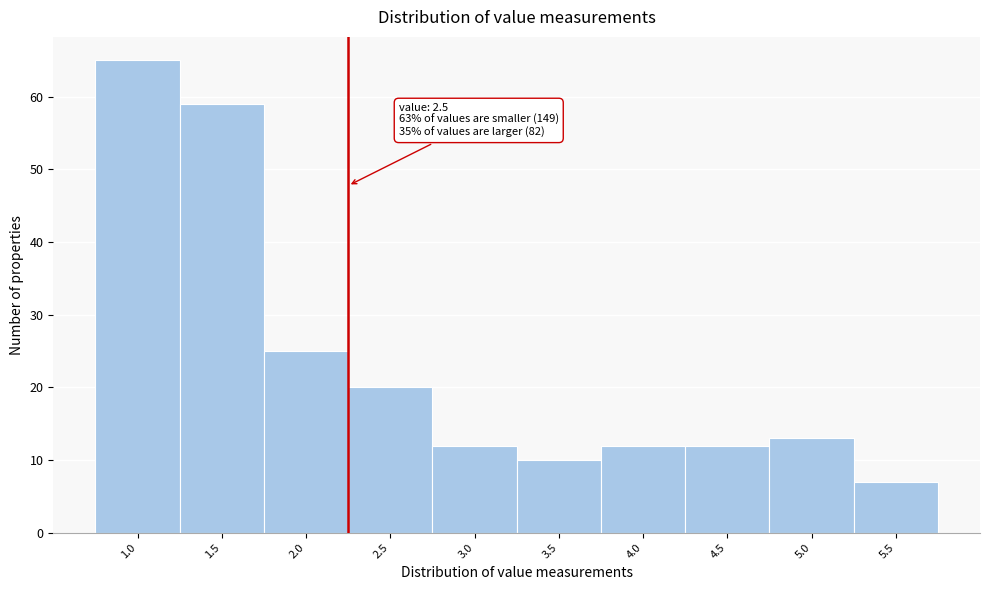

Reading right to left, list all the values displayed in this chart.

5.5=7	5.0=13	4.5=12	4.0=12	3.5=10	3.0=12	2.5=20	2.0=25	1.5=59	1.0=65